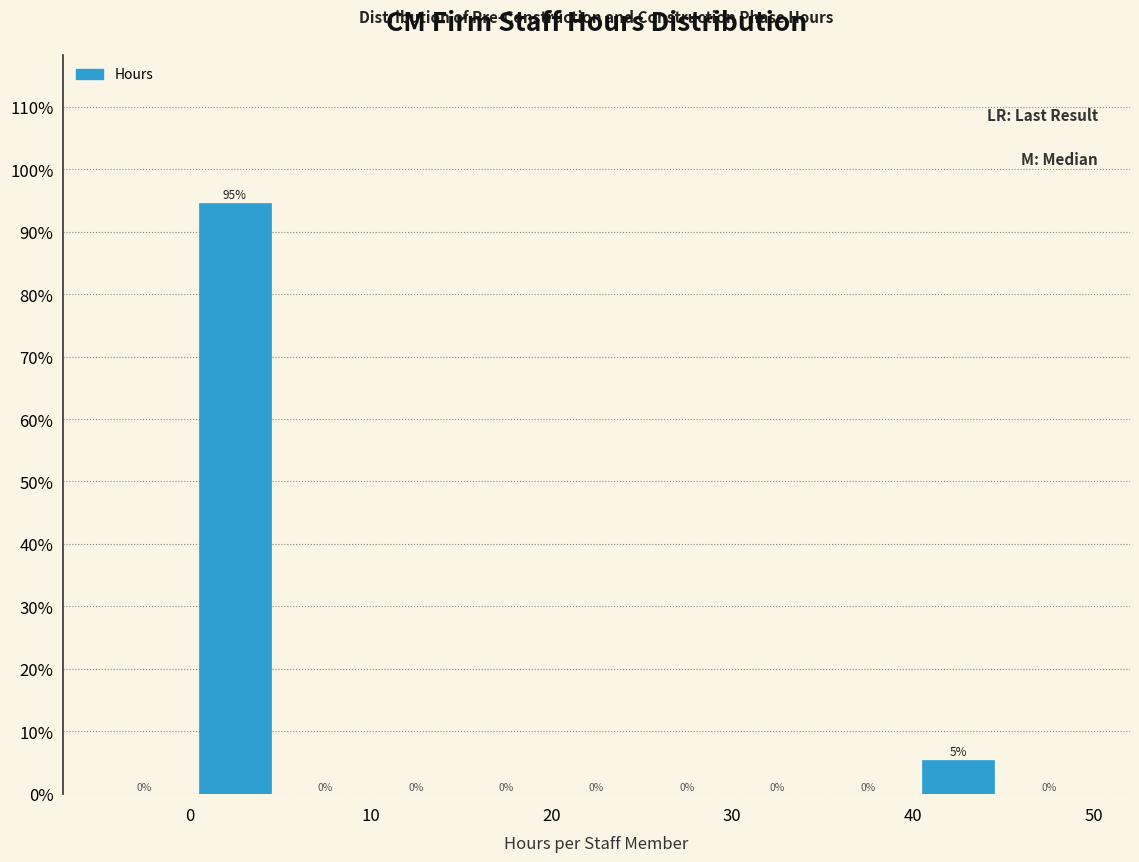

Over which range of the x-axis is the bar tallest?

0 to 5